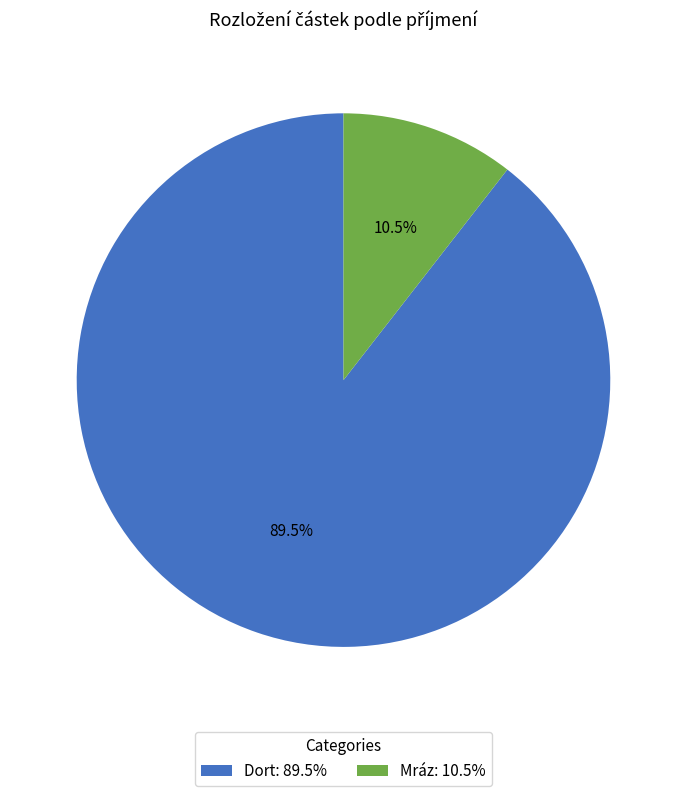

What is the smallest slice in the pie chart?

Mráz